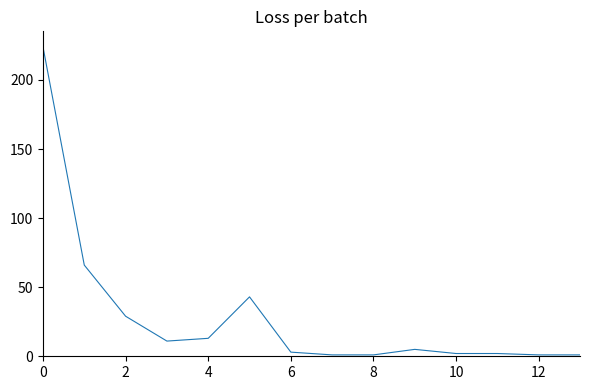

How many series are shown in this chart?

1